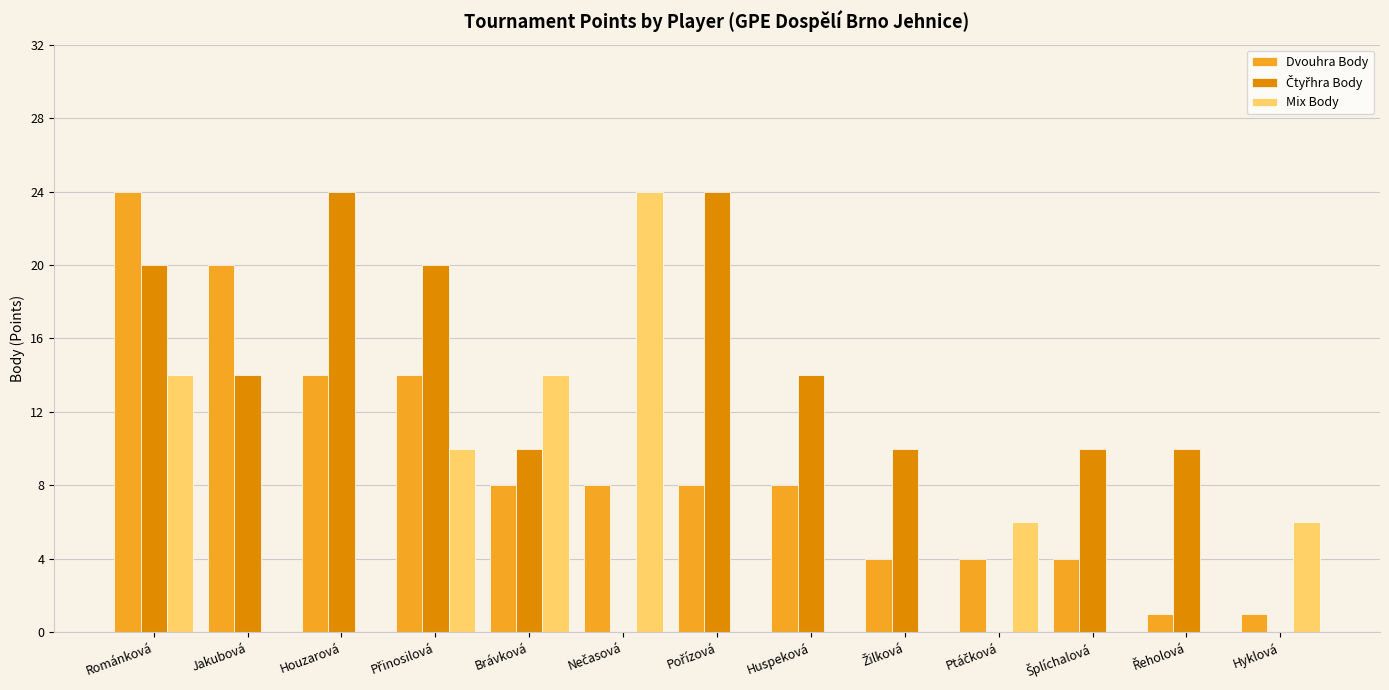

What is the highest value of the Mix Body series?

24